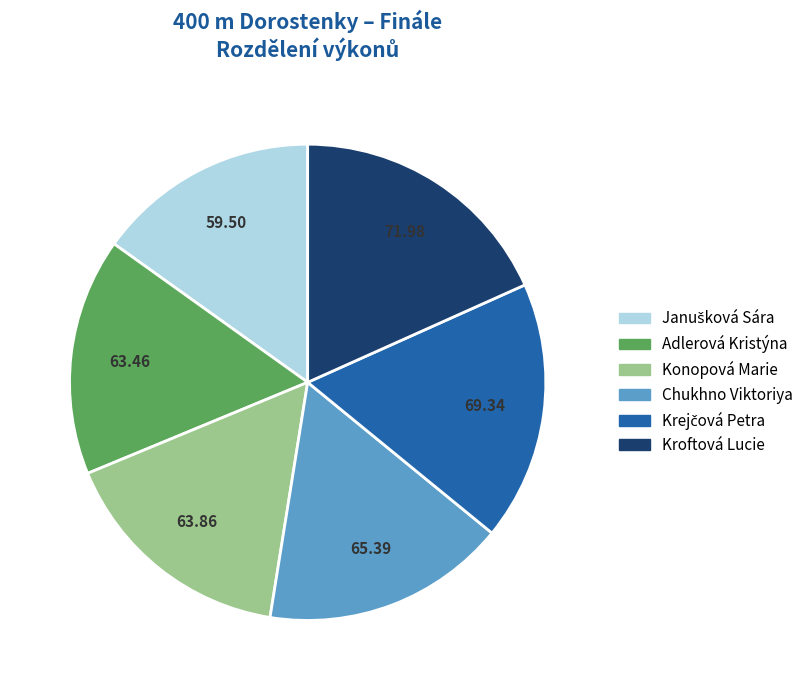

Do Konopová Marie and Adlerová Kristýna together represent more than half of the pie?

No